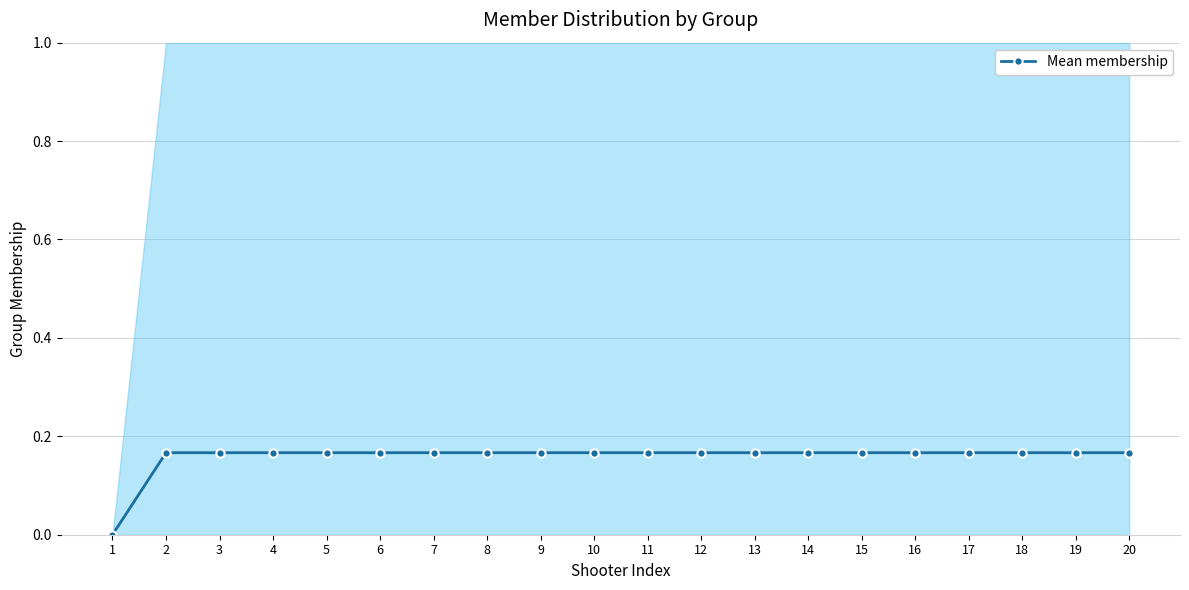

What is the difference between the maximum and minimum values?

0.2